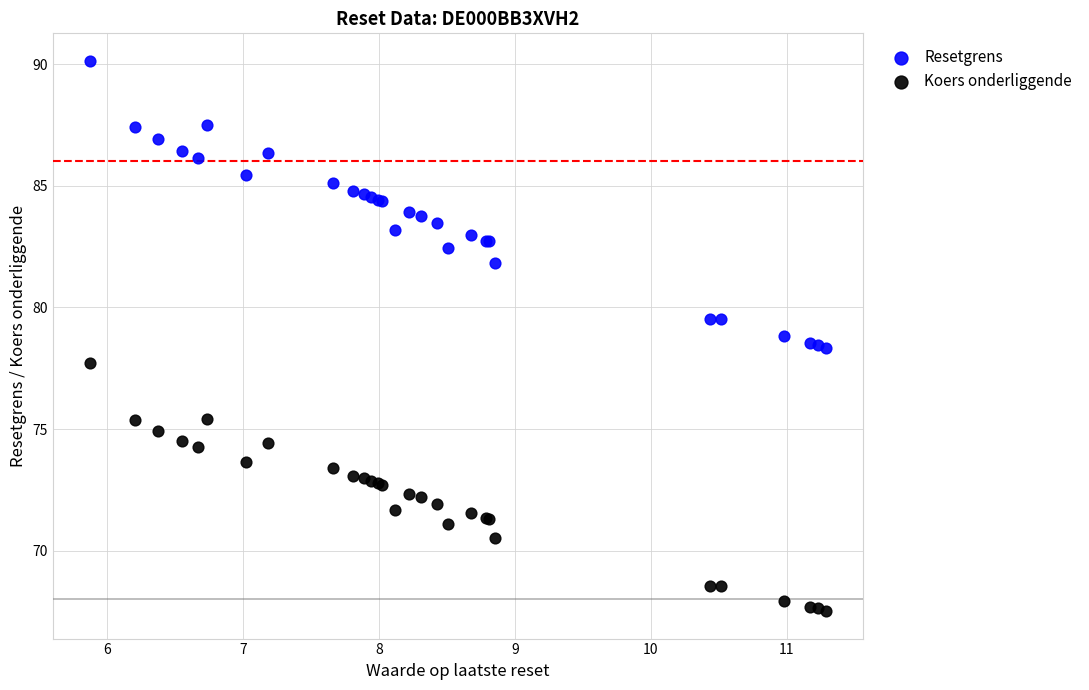

Which series reaches the minimum Y coordinate?

Koers onderliggende